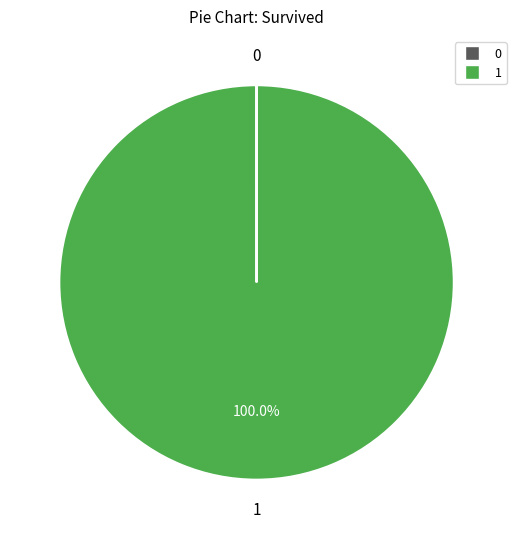

Does any single category account for the majority?

Yes